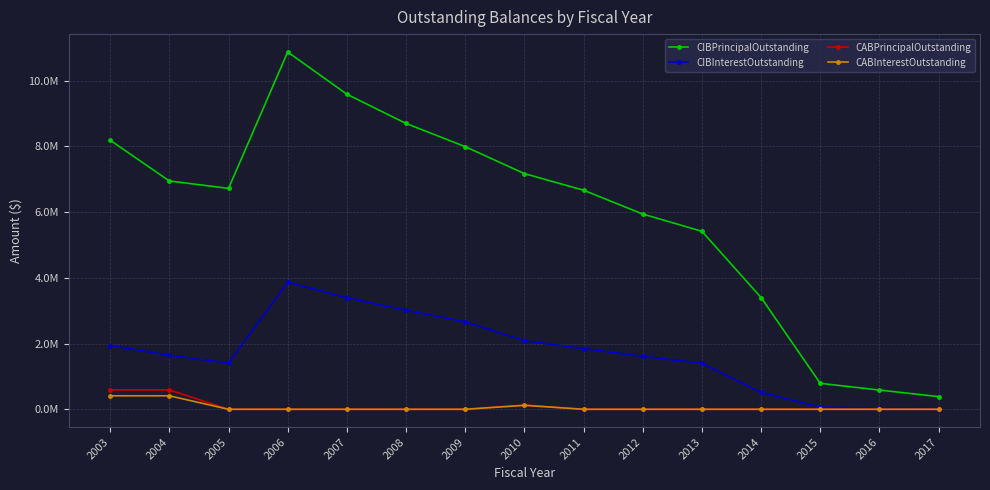

True or false: CABPrincipalOutstanding has a value of 130000.0 at 2010.

True